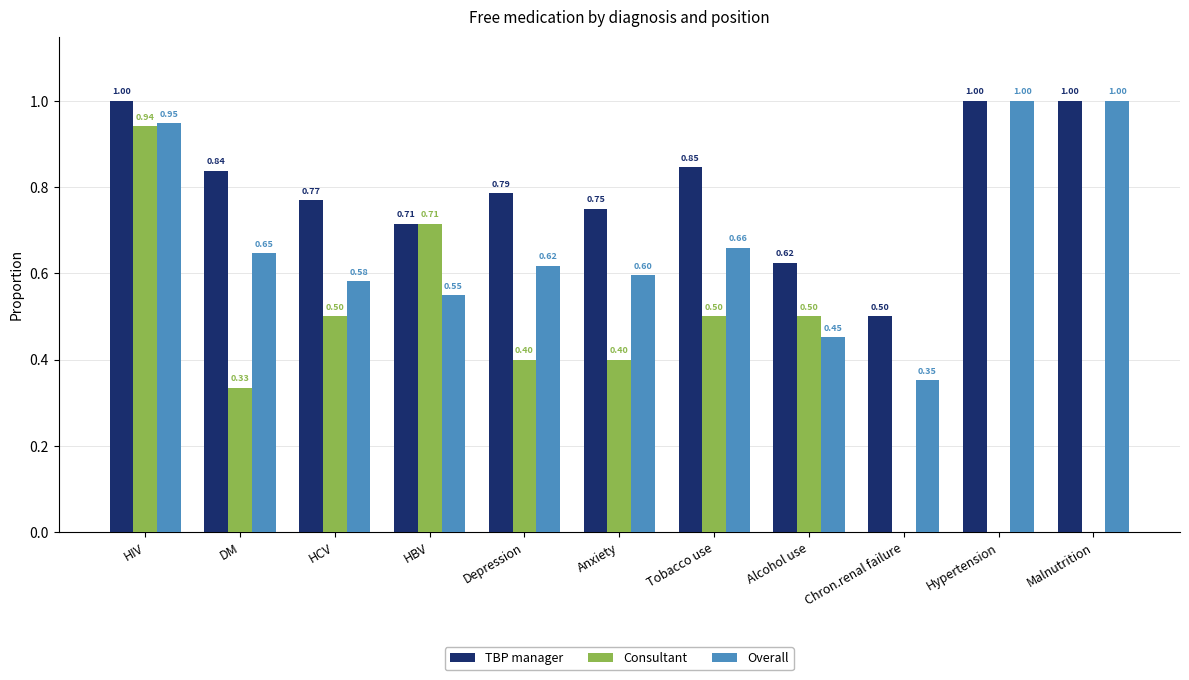

At which label is Overall closest to 0?

Chron.renal failure